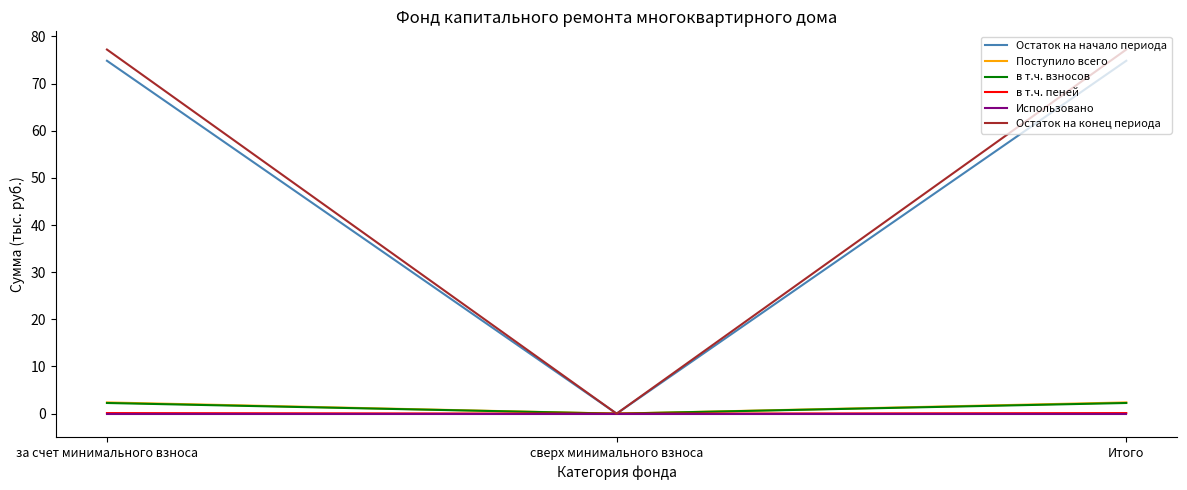

The value of Остаток на конец периода at сверх минимального взноса is 0.0. True or false?

True